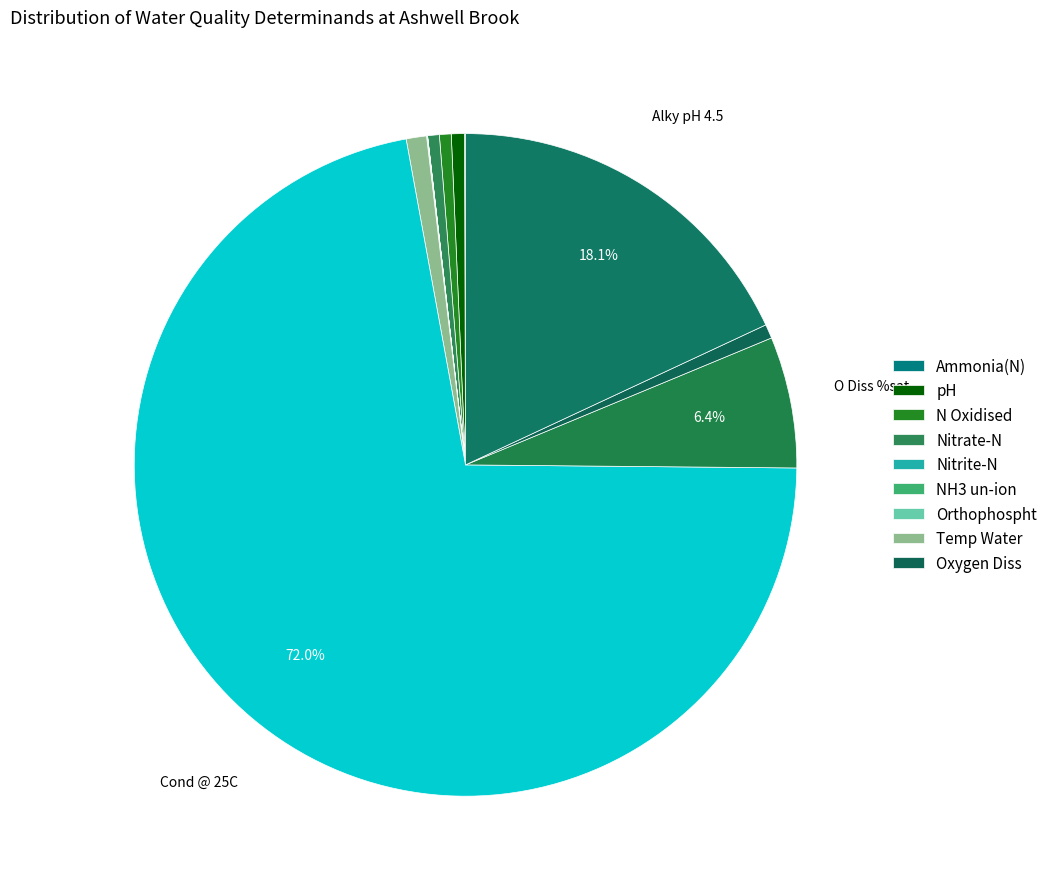

Is there a majority slice in this chart?

Yes